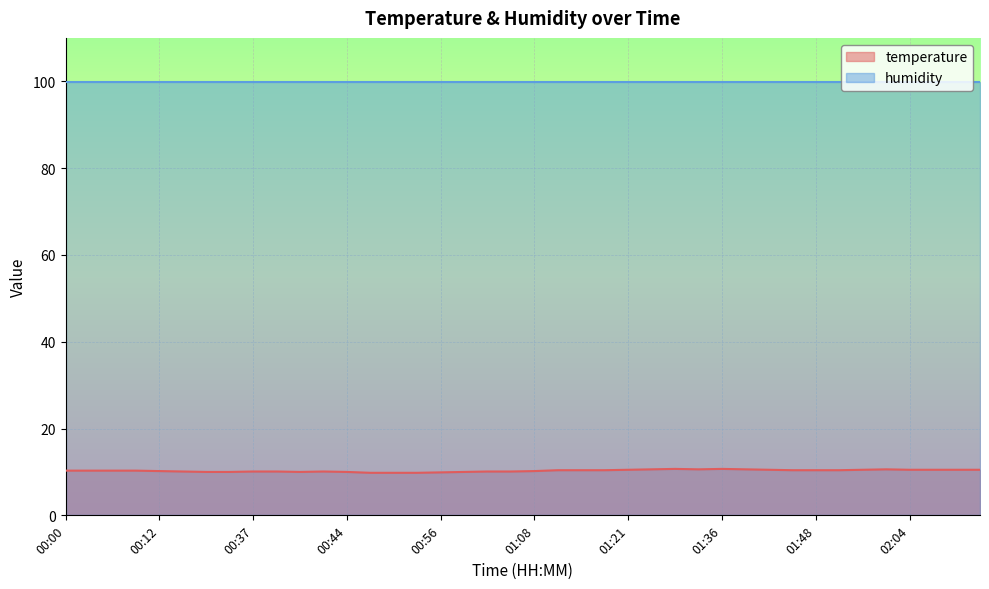

What position from the left is 00:39?

10